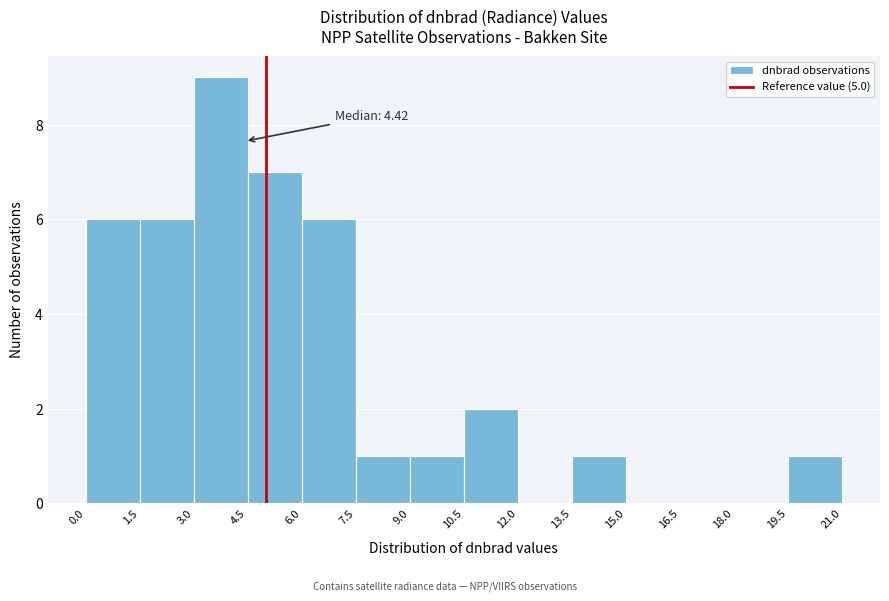

Which range on the x-axis has the tallest bar?

3.0 to 4.5